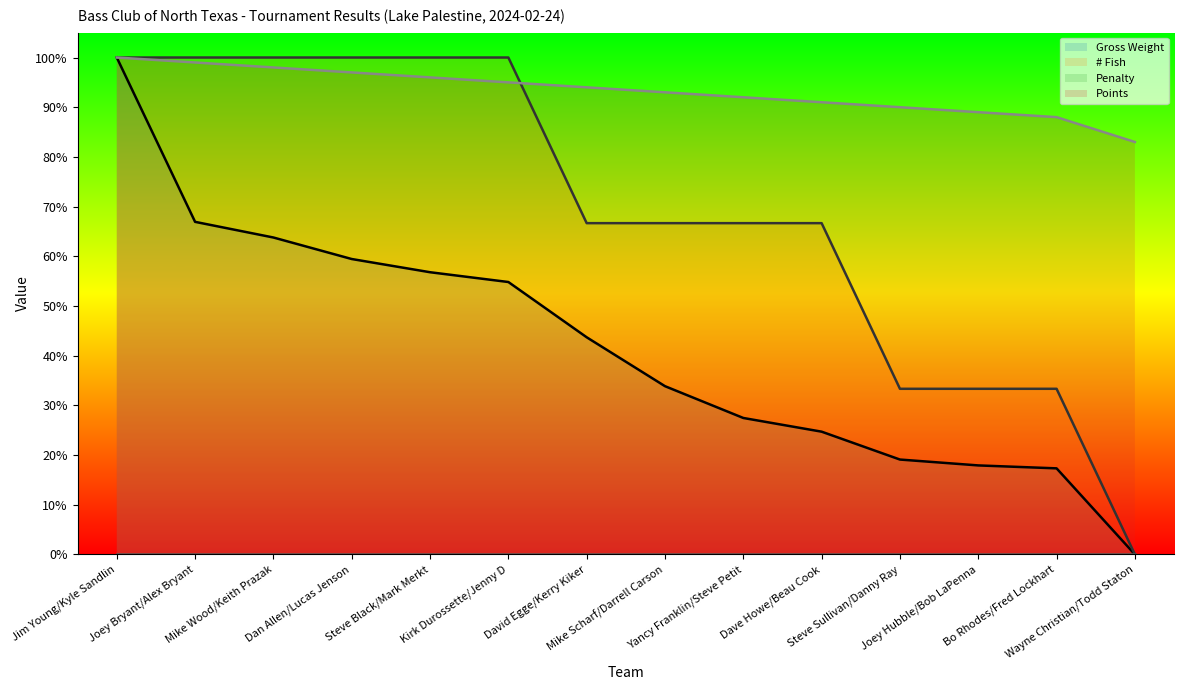

At which label does # Fish reach its peak?

Jim Young/Kyle Sandlin